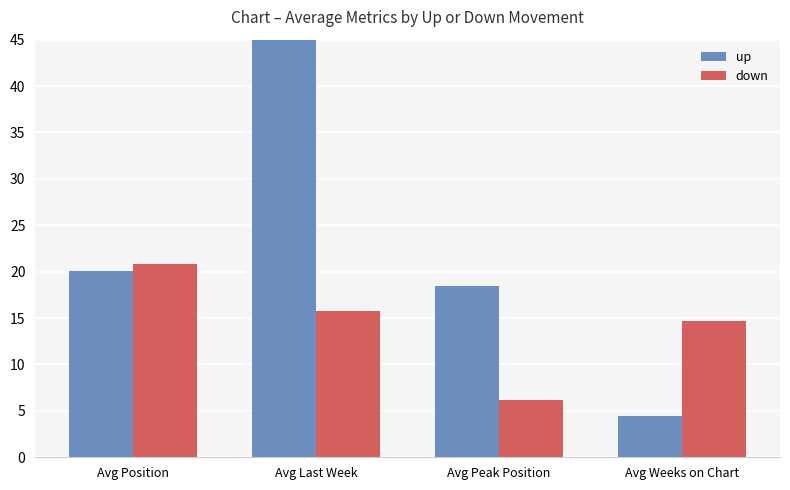

What is the label of the 4th bar from the left?

Avg Weeks on Chart